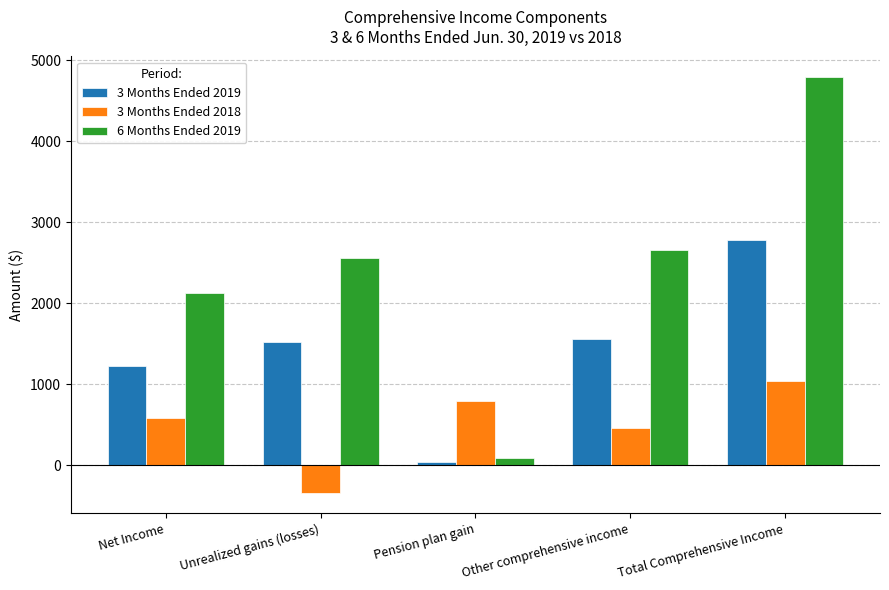

How many bars are there in each group?

3